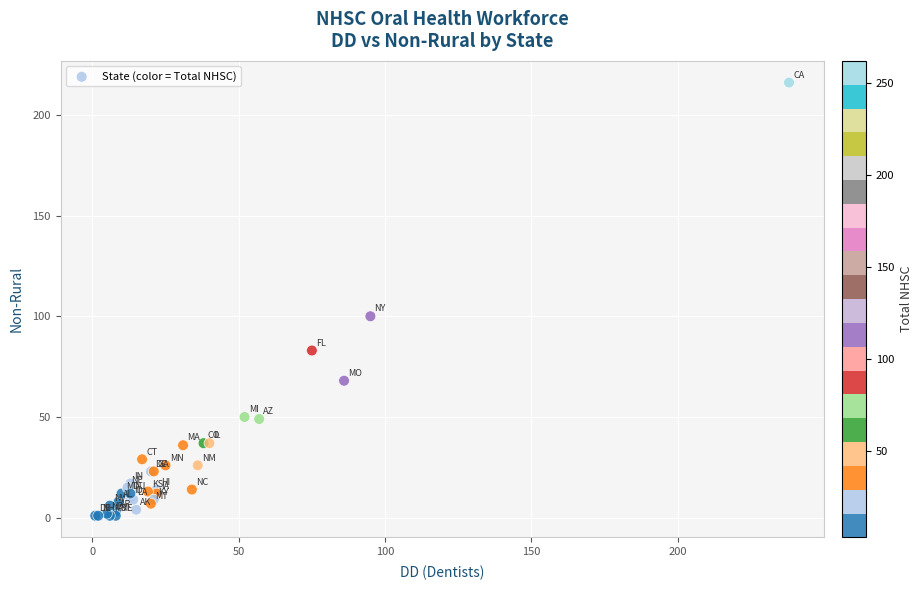

What Y value in the scatter plot is closest to 108?

100